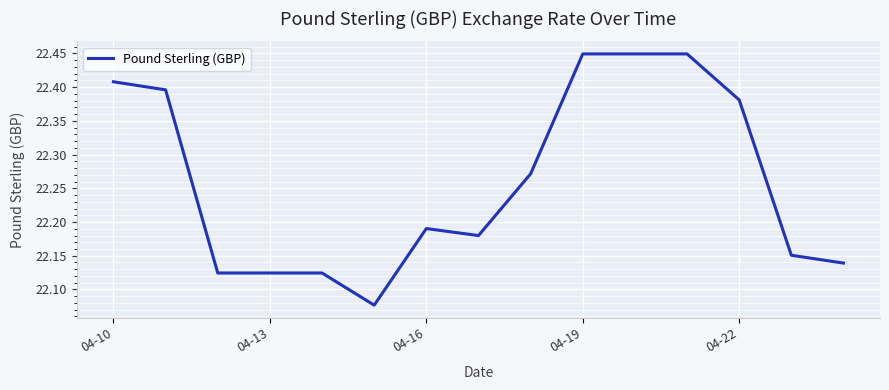

What is the difference between the maximum and minimum values?

0.4